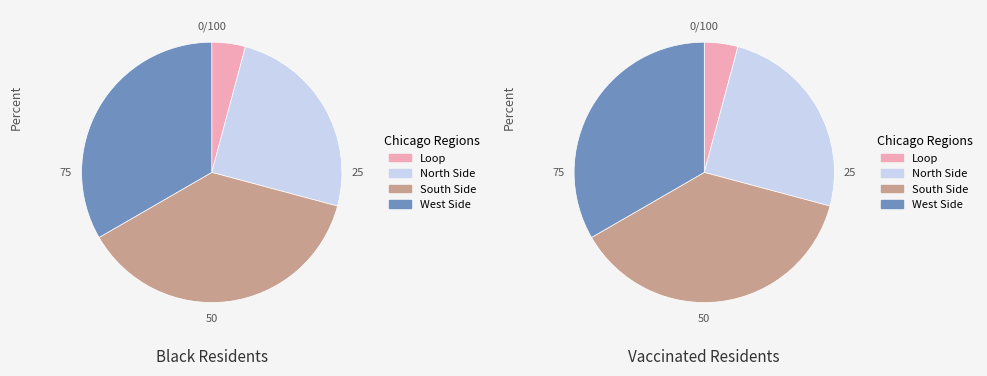

Is 5 the majority of the pie?

No